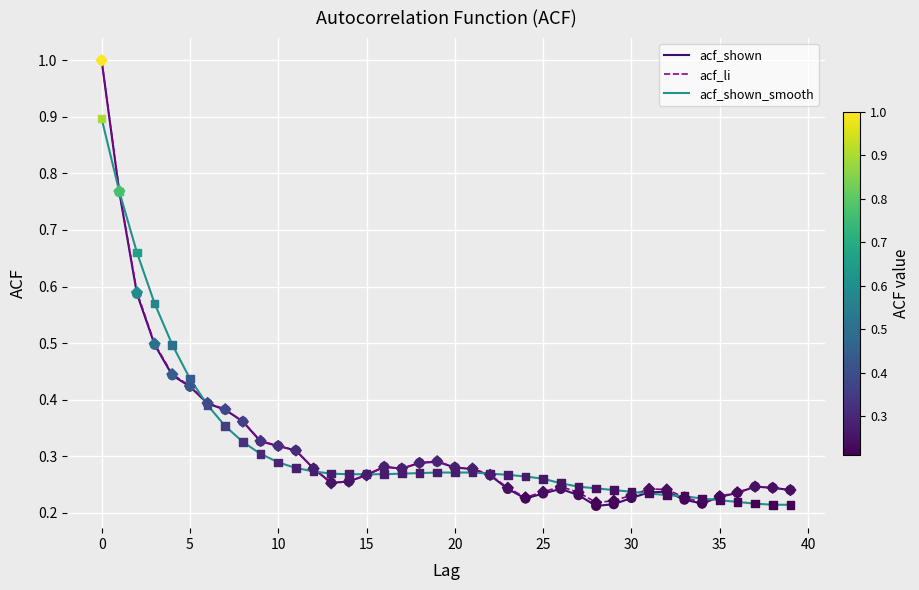

At how many categories does at least one series exceed 0?

40